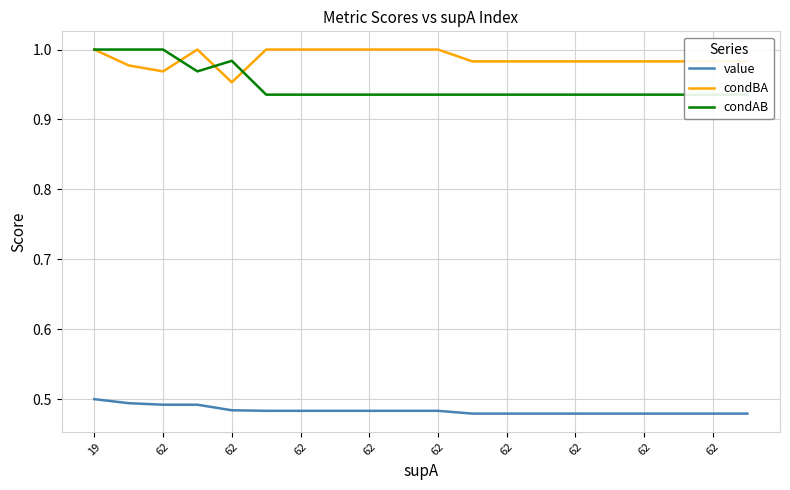

Which category has the highest value across all series?

19